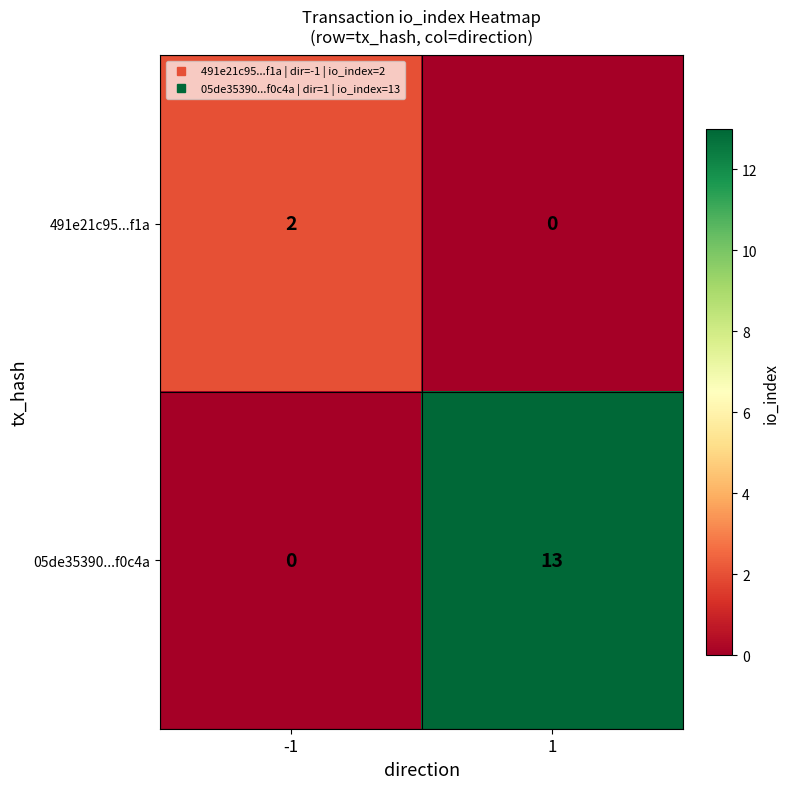

Which series has the widest spread of values?

05de35390...f0c4a